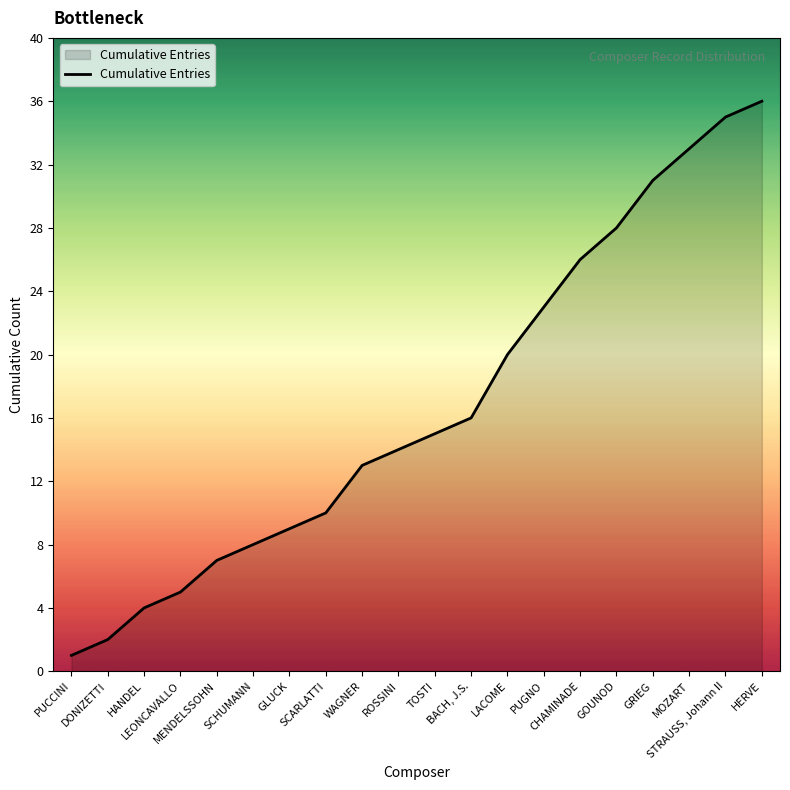

What position from the right is GRIEG?

4